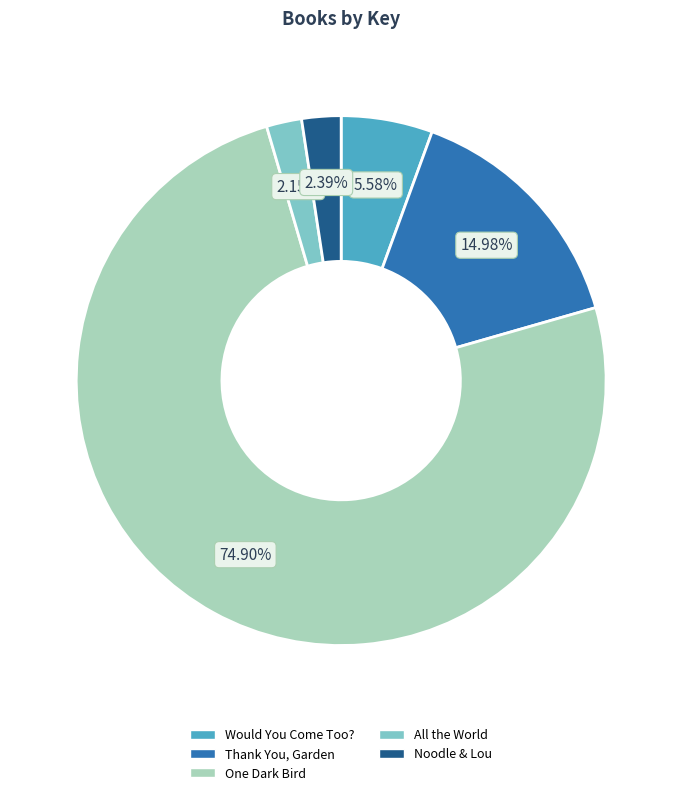

Which slice represents more than half of the pie?

One Dark Bird